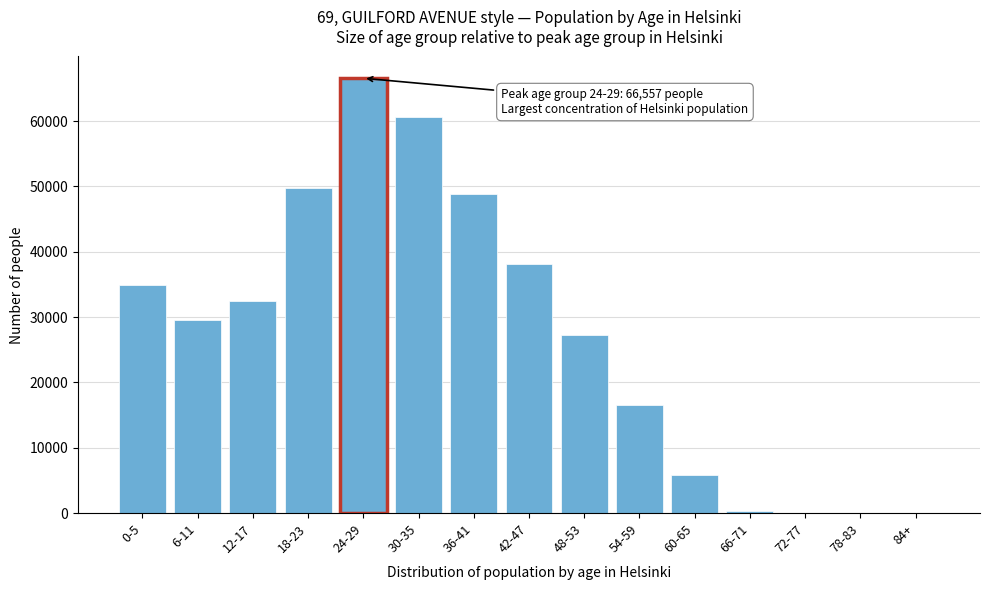

Between 60-65 and 24-29, which is larger?

24-29